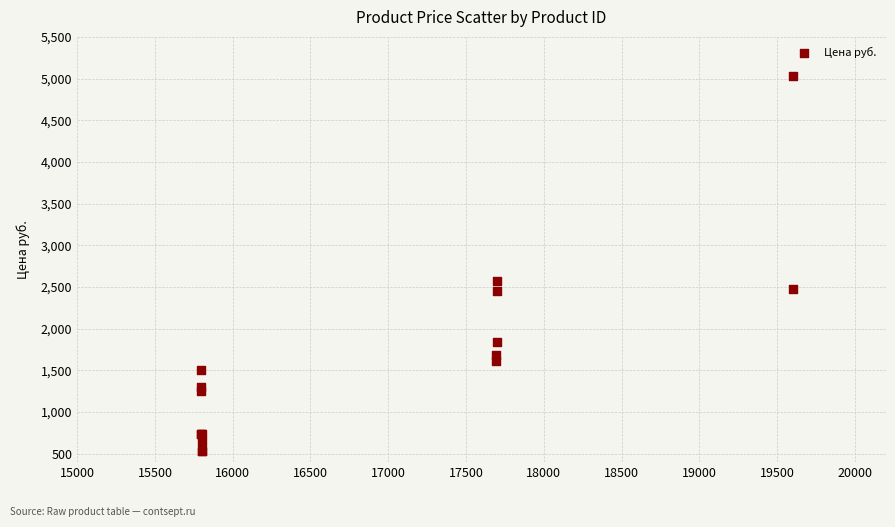

What Y value in the scatter plot is closest to 2786?

2577.0